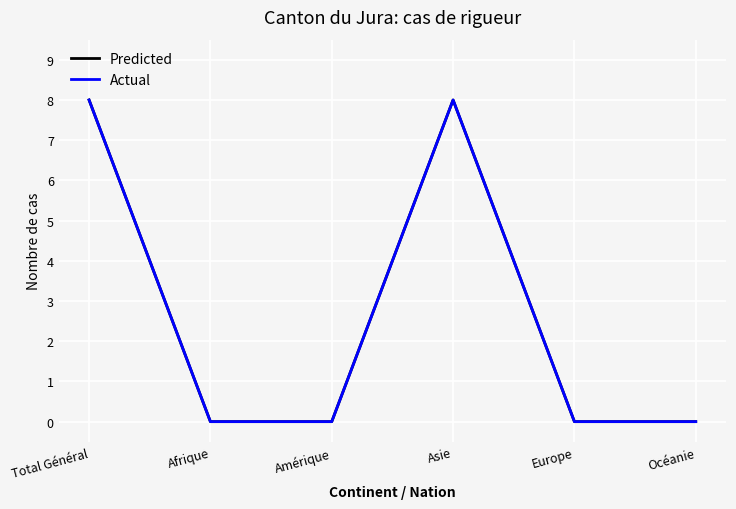

What is the sum of the Actual values at Asie and Amérique?

8